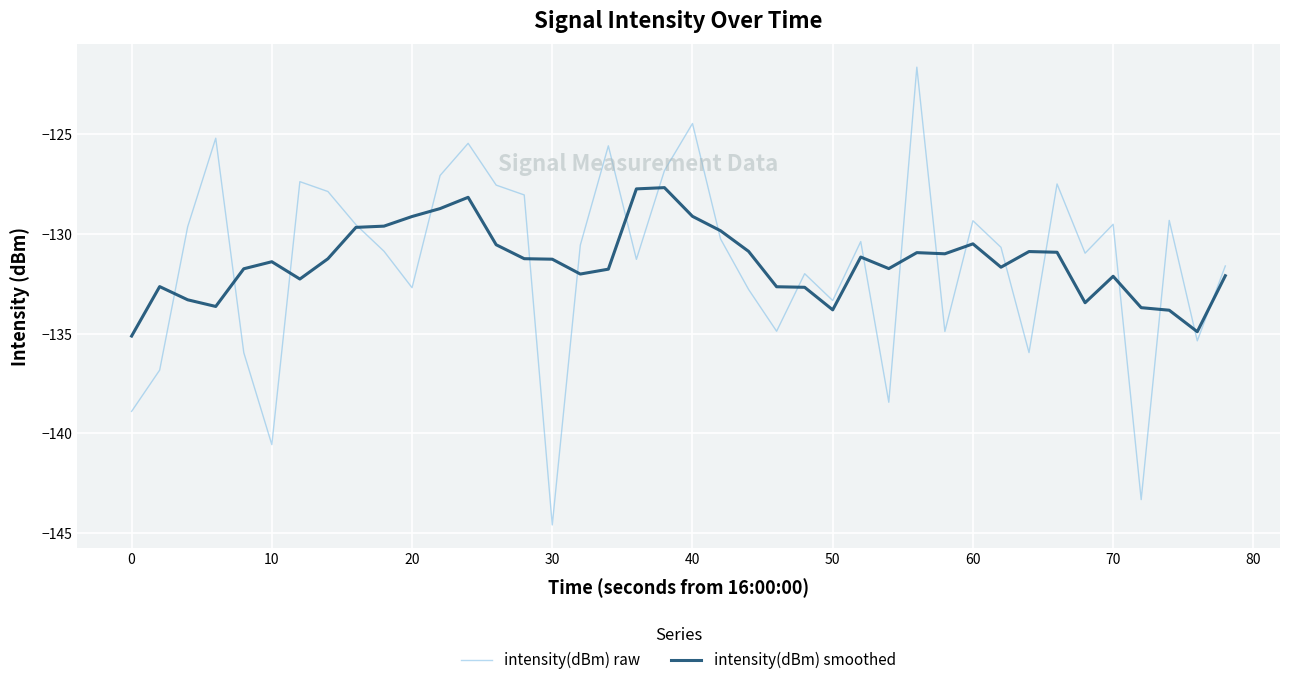

List the series in order of their peak value, lowest first.

intensity(dBm) smoothed, intensity(dBm) raw